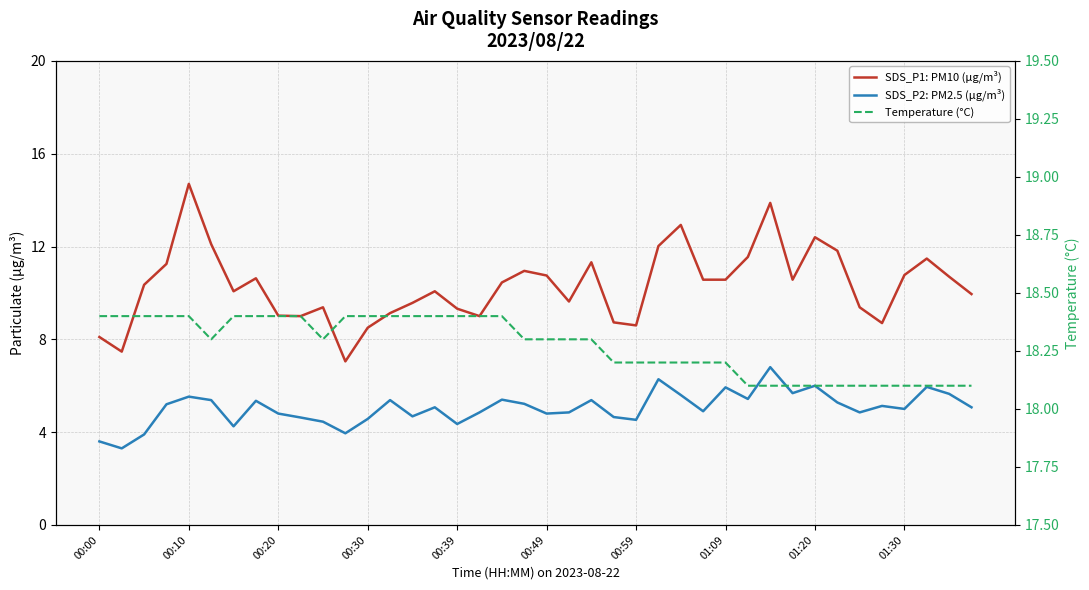

Reading right to left, what are all the values shown in this chart?

SDS_P1: PM10 (μg/m³): 9.9	10.7	11.5	10.8	8.7	9.4	11.8	12.4	10.6	13.9	11.6	10.6	10.6	12.9	12.0	8.6	8.7	11.3	9.6	10.8	10.9	10.4	9.0	9.3	10.1	9.6	9.1	8.5	7.0	9.4	9.0	9.0	10.6	10.1	12.1	14.7	11.2	10.3	7.5	8.1
SDS_P2: PM2.5 (μg/m³): 5.1	5.7	6.0	5.0	5.1	4.8	5.3	6.0	5.7	6.8	5.4	5.9	4.9	5.6	6.3	4.5	4.7	5.4	4.8	4.8	5.2	5.4	4.8	4.3	5.1	4.7	5.4	4.6	4.0	4.5	4.6	4.8	5.3	4.2	5.4	5.5	5.2	3.9	3.3	3.6
Temperature (°C): 18.1	18.1	18.1	18.1	18.1	18.1	18.1	18.1	18.1	18.1	18.1	18.2	18.2	18.2	18.2	18.2	18.2	18.3	18.3	18.3	18.3	18.4	18.4	18.4	18.4	18.4	18.4	18.4	18.4	18.3	18.4	18.4	18.4	18.4	18.3	18.4	18.4	18.4	18.4	18.4